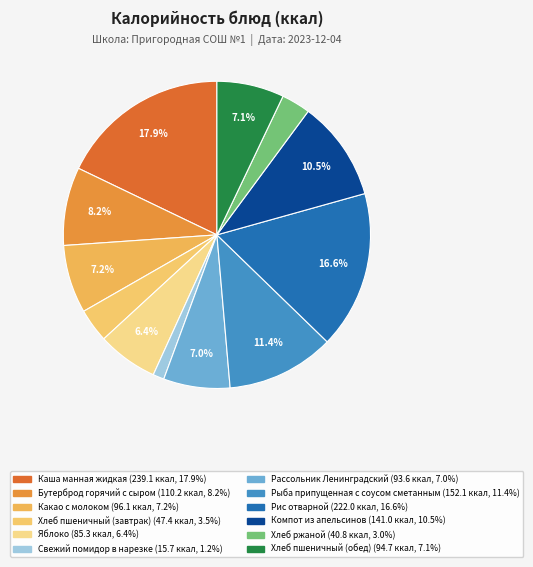

What percentage is the Хлеб пшеничный (обед) slice, to the nearest percent?

7%